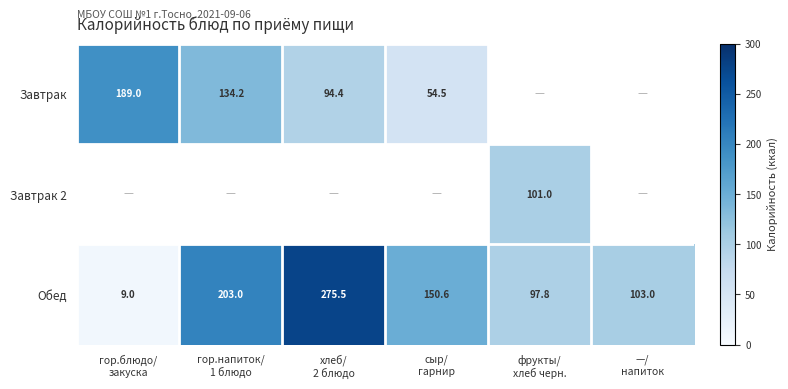

At which label does Обед reach its peak?

хлеб/ 2 блюдо